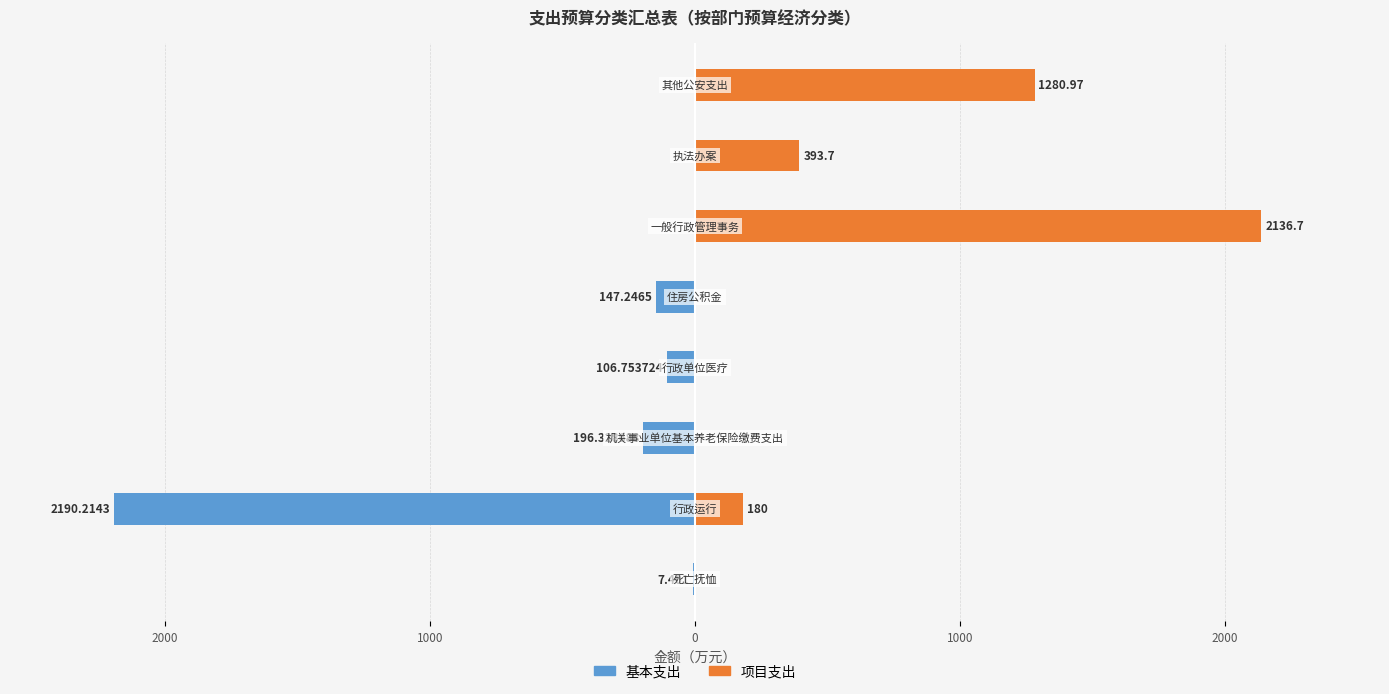

How many values in the 基本支出 series are below -7?

5